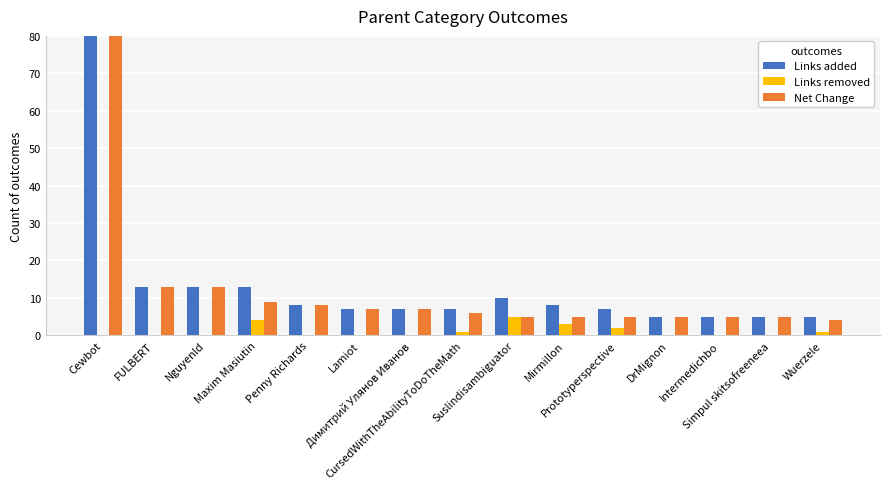

What is the difference between the Links removed values at Wuerzele and Simpul skitsofreeneea?

1